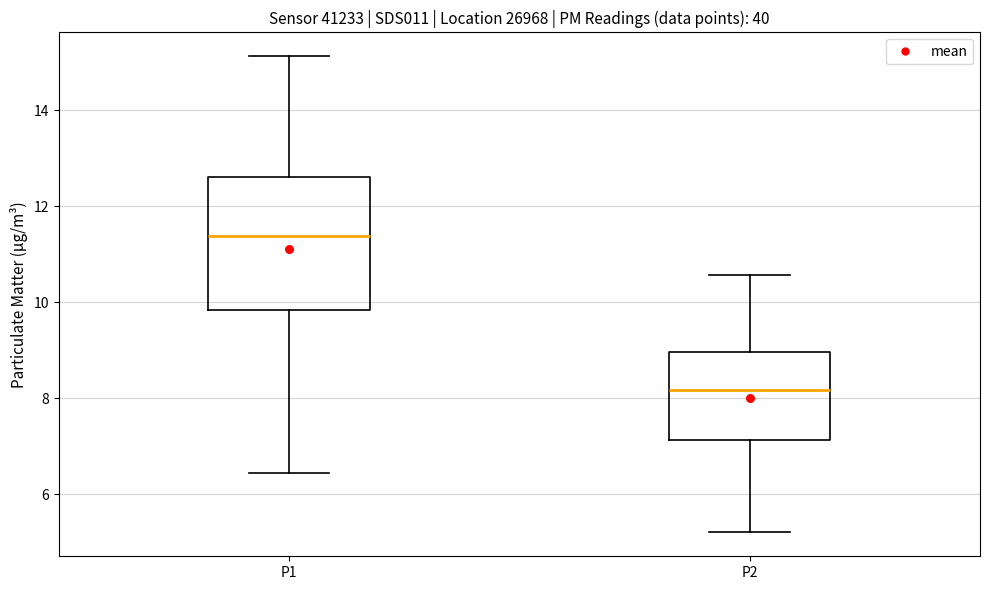

Comparing the boxes themselves (not the whiskers), which one is the tallest?

P1